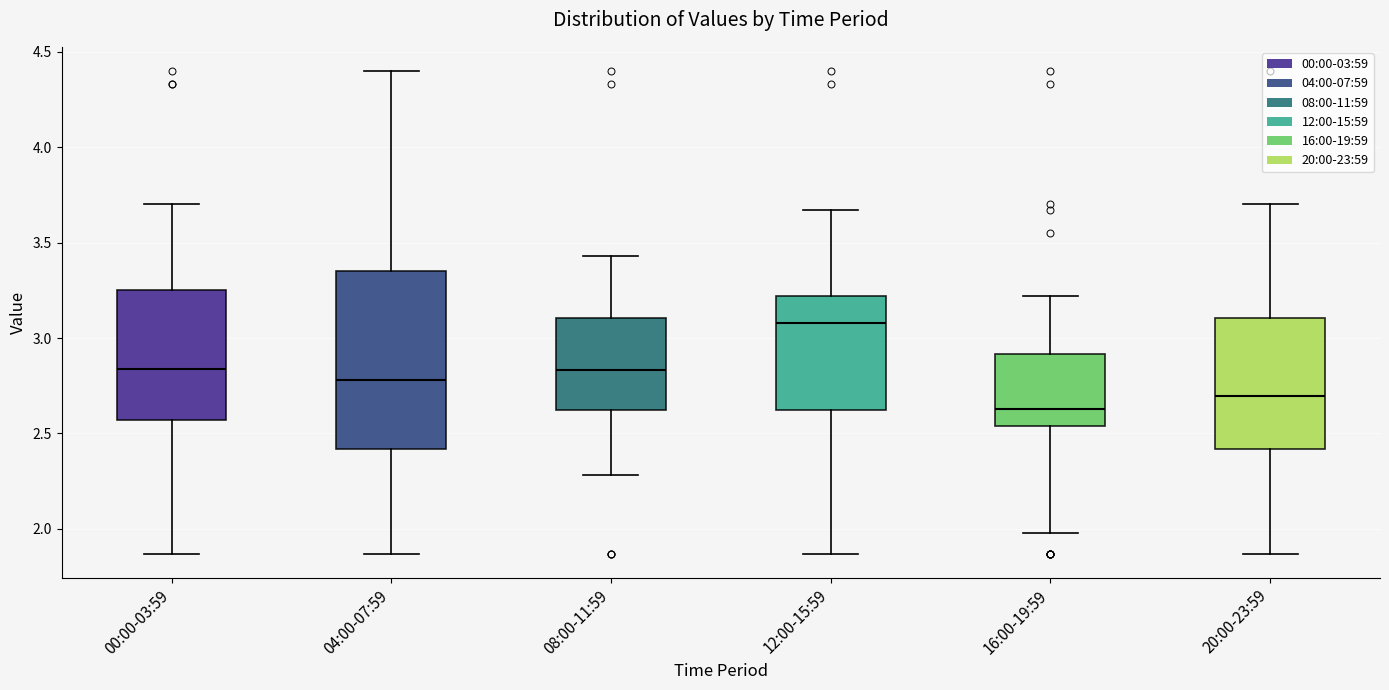

Which box's median line is the highest?

12:00-15:59